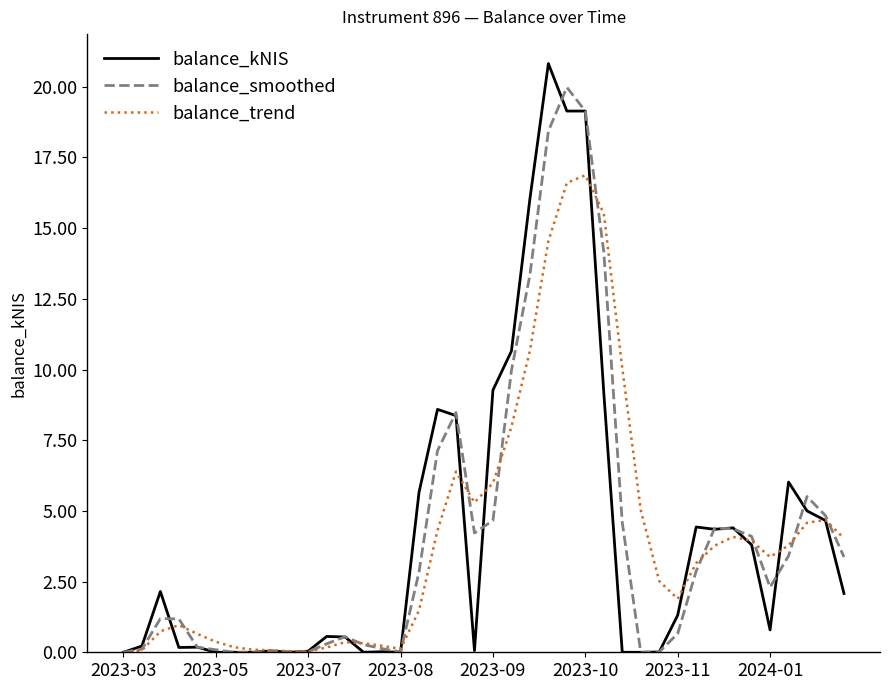

Which series ends up on top after the final intersection of balance_kNIS and balance_trend?

balance_trend